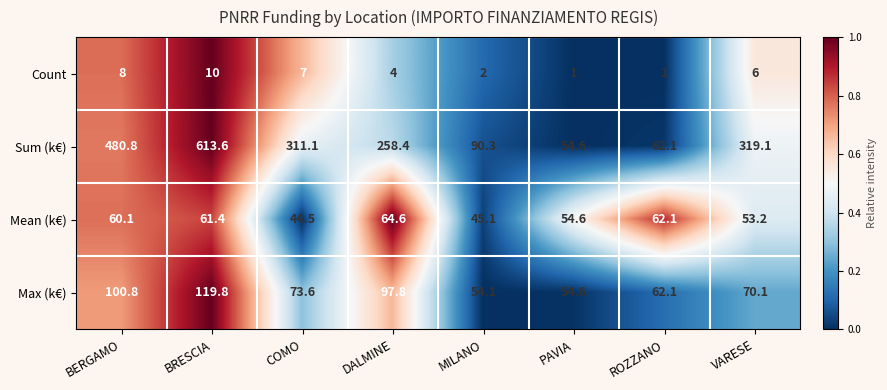

Which series has the widest spread of values?

Sum (k€)